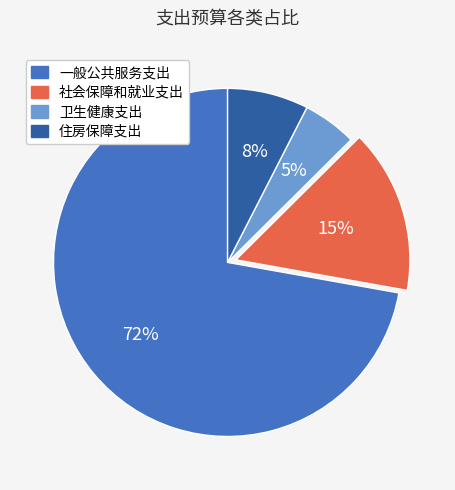

What is the majority slice?

一般公共服务支出